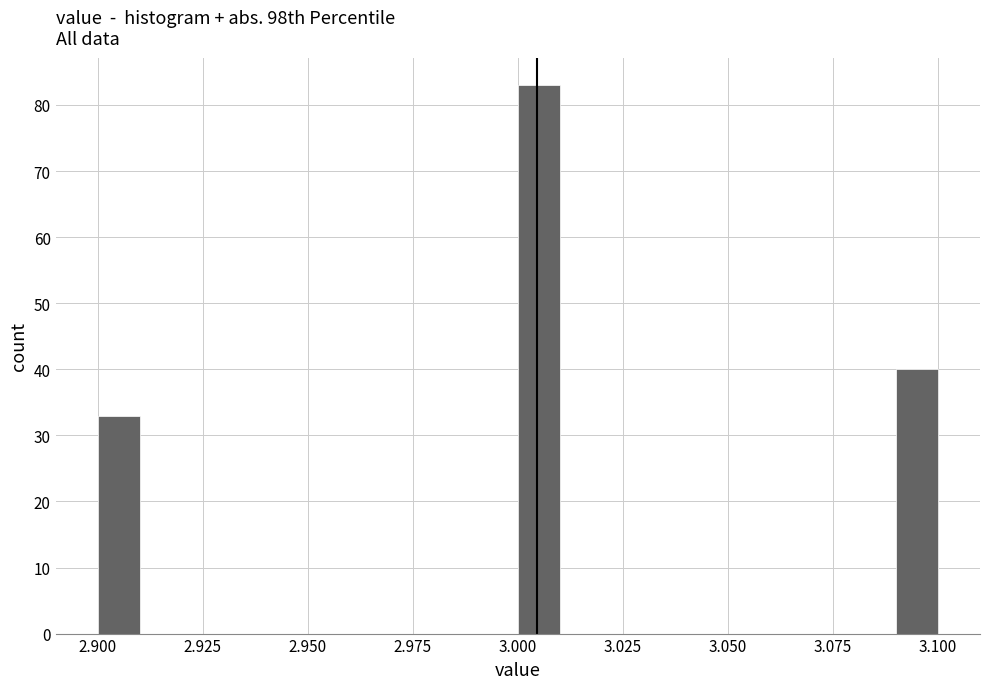

Around what value on the x-axis is the tallest bar? Give the approximate position of its centre, as read against the axis.

3.005